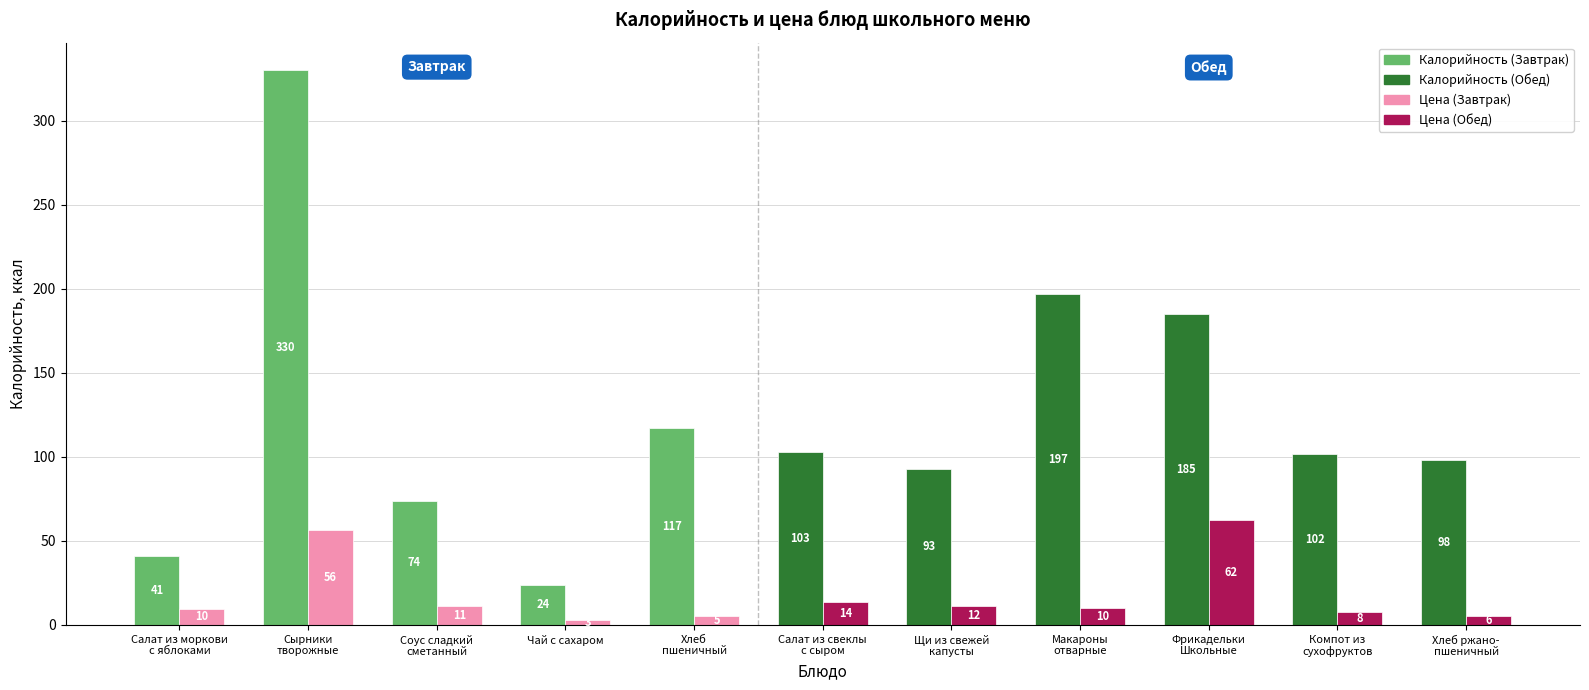

How many bars are there in each group?

2